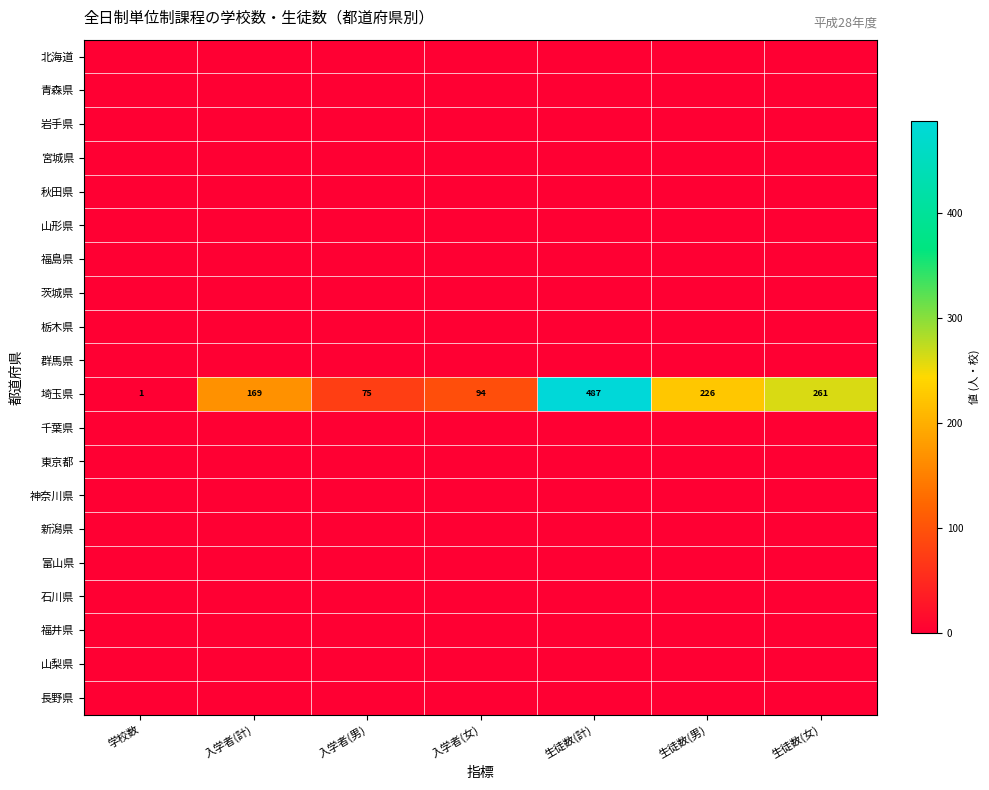

What is the difference between the highest and lowest values at 入学者(女)?

94